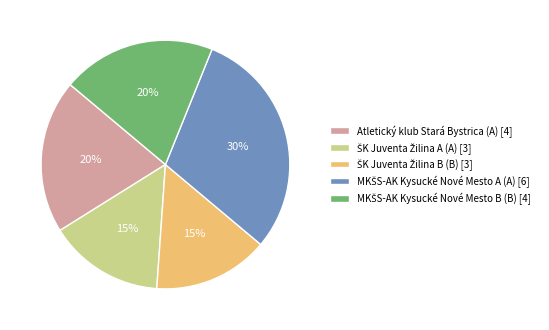

Is there a majority slice in this chart?

No